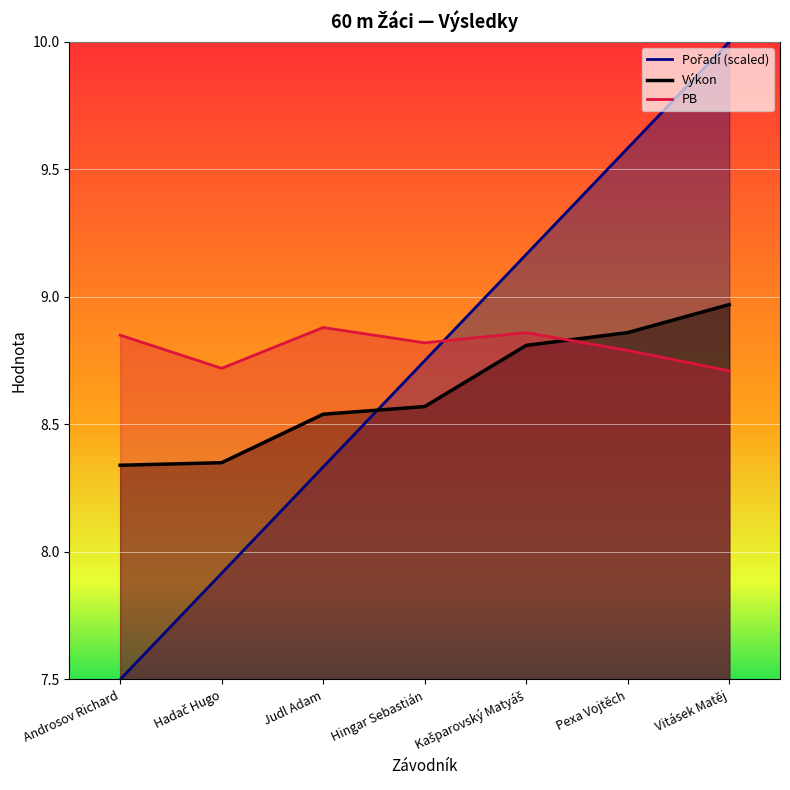

What position from the left is Androsov Richard?

1